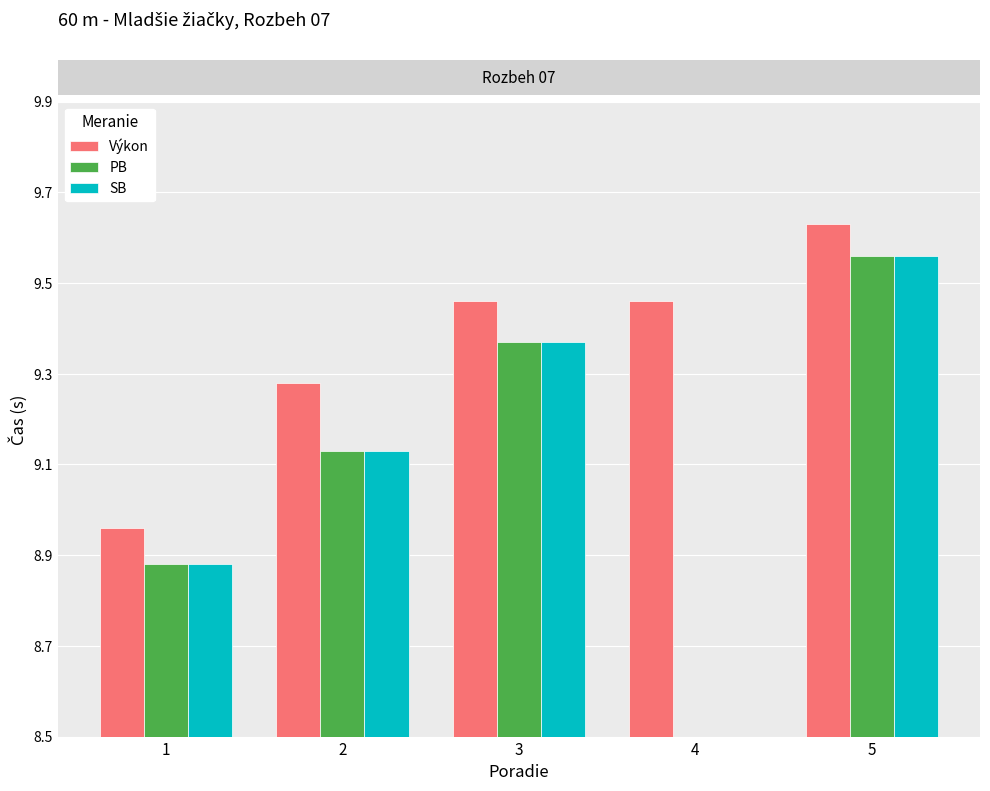

At how many categories does at least one series exceed 0?

5